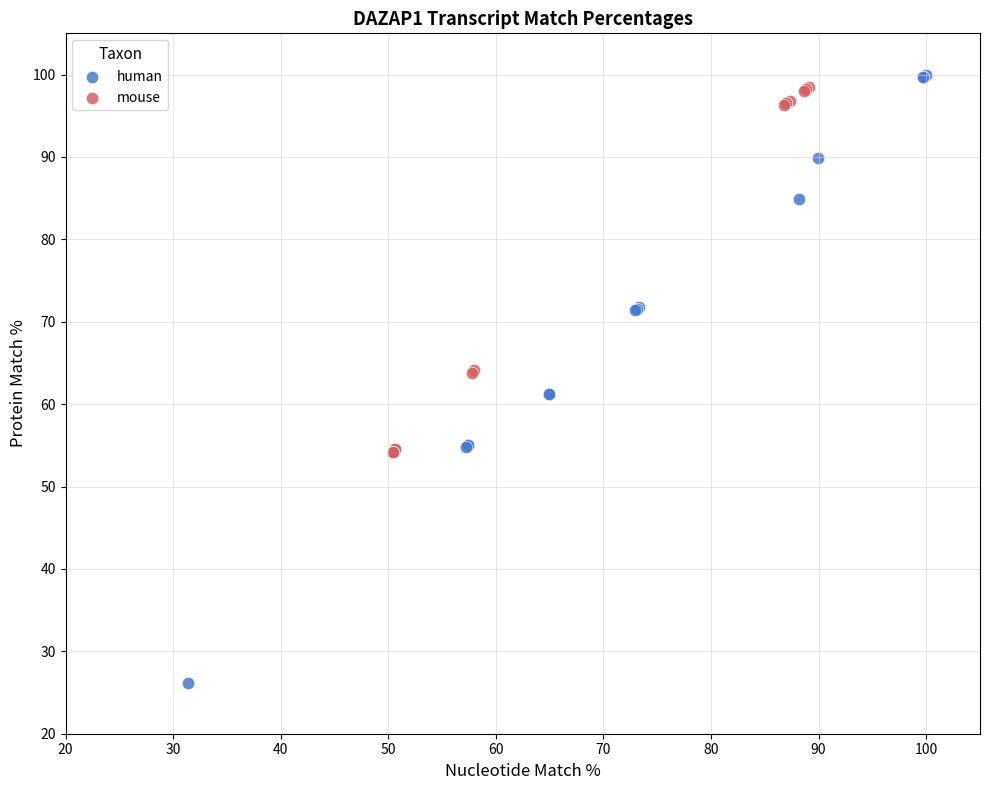

Which series contains the lowest Y value?

human